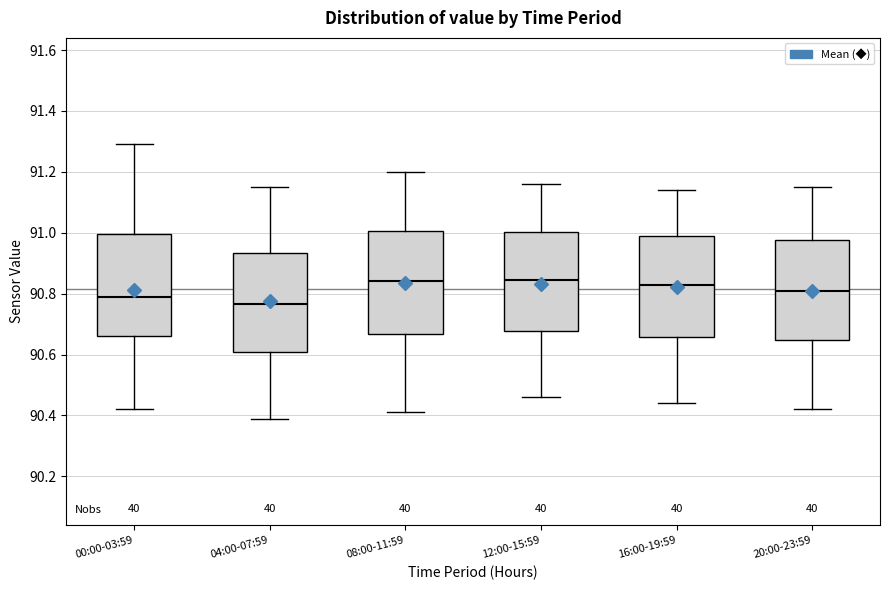

Reading left to right, read every box against the y-axis: the position of its median line, the range the box covers, and the ends of its whiskers. The values are not printed on the chart, so give them approximately, as read against the axis.

00:00-03:59: median 90.80, box 90.66 to 91.00, whiskers 90.42 to 91.30
04:00-07:59: median 90.76, box 90.62 to 90.94, whiskers 90.40 to 91.16
08:00-11:59: median 90.84, box 90.66 to 91.00, whiskers 90.42 to 91.20
12:00-15:59: median 90.84, box 90.68 to 91.00, whiskers 90.46 to 91.16
16:00-19:59: median 90.84, box 90.66 to 91.00, whiskers 90.44 to 91.14
20:00-23:59: median 90.82, box 90.64 to 90.98, whiskers 90.42 to 91.16